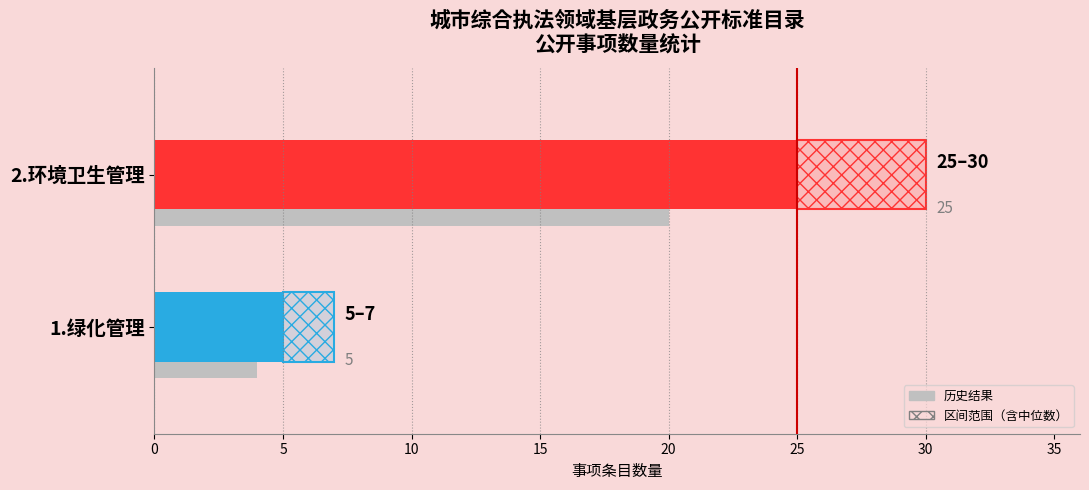

How many series are shown in this chart?

2